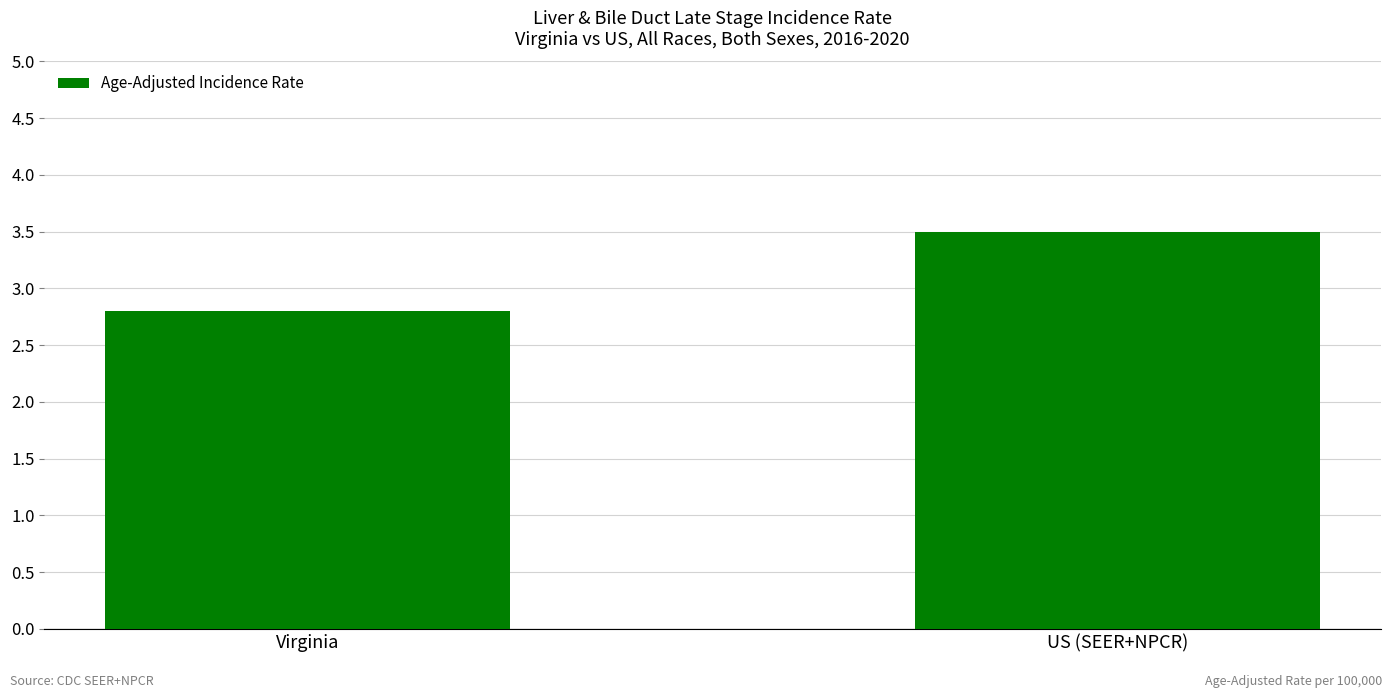

What is the label of the 1st bar from the right?

US (SEER+NPCR)